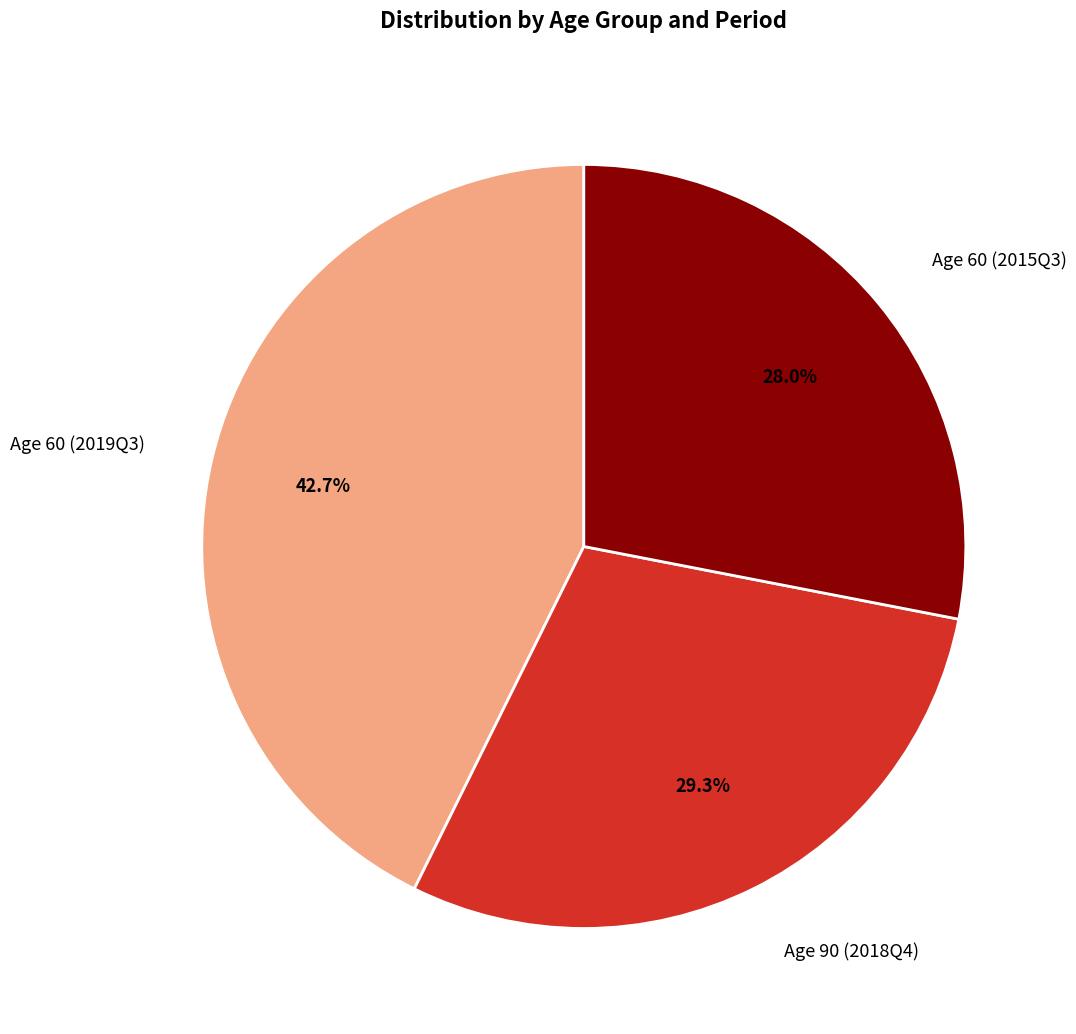

What is the ratio of the value at Age 60 (2015Q3) to the value at Age 90 (2018Q4)?

1.0